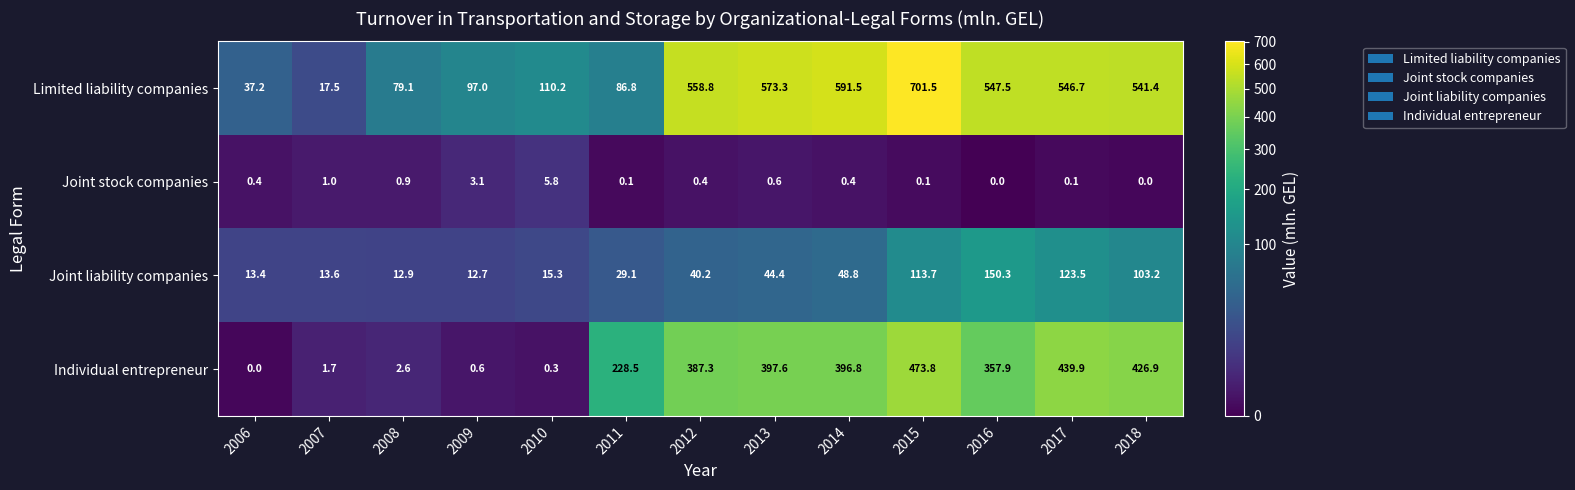

Read the Joint liability companies value at 2008.

12.9